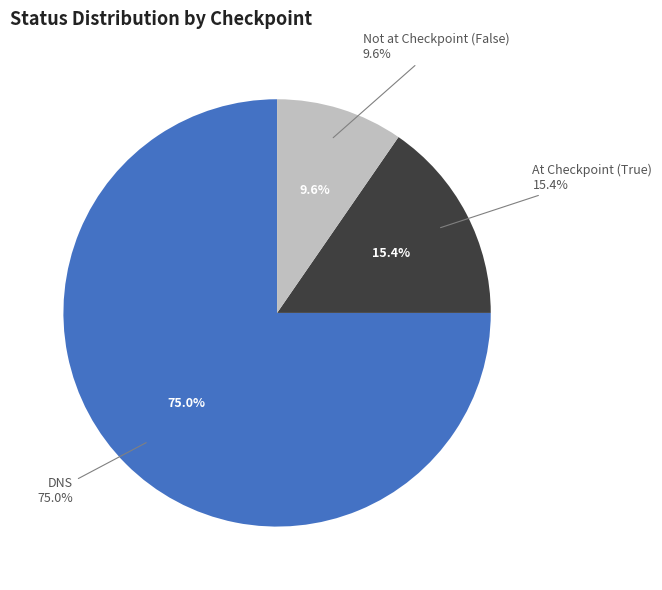

Between DNS and True, which is larger?

DNS